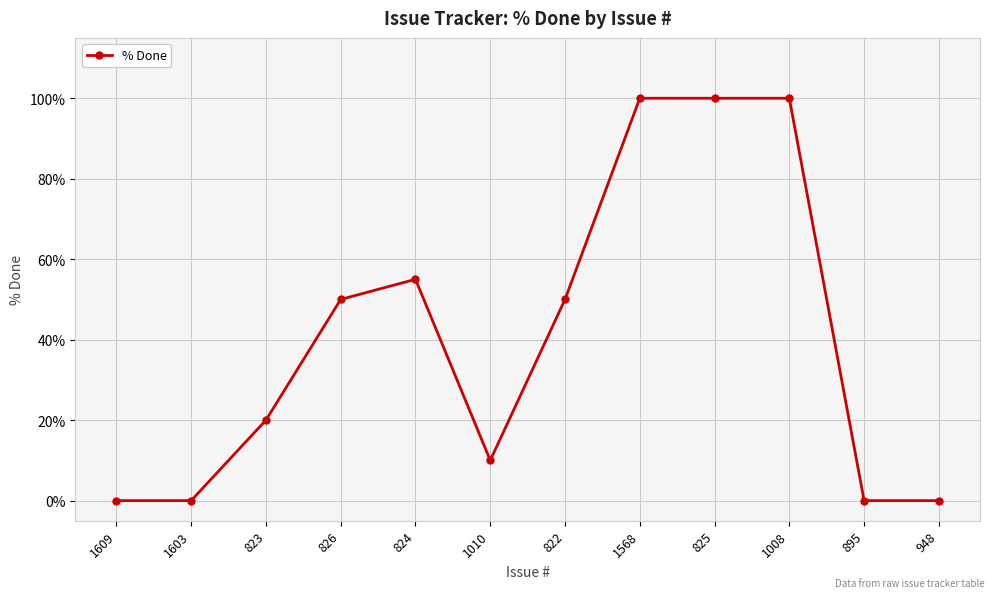

Approximately how many times larger is the value at 1010 compared to 826?

0.2